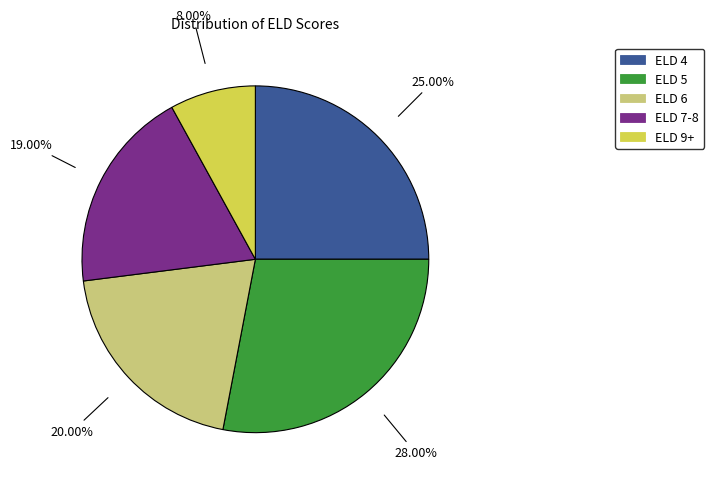

Does any single category account for the majority?

No